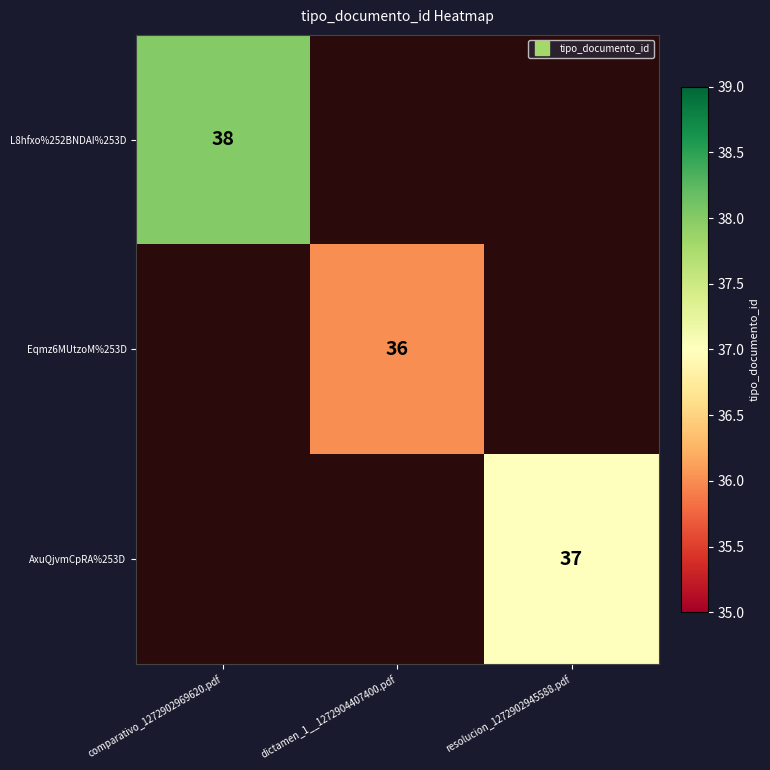

At how many categories does at least one series exceed 37?

1